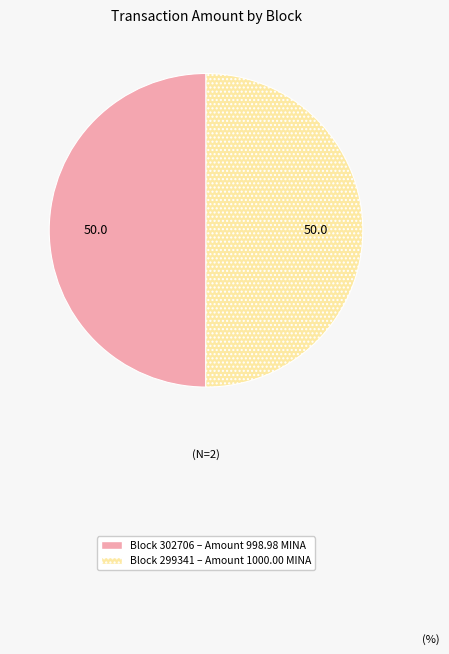

Rank the categories by value from lowest to highest.

302706, 299341